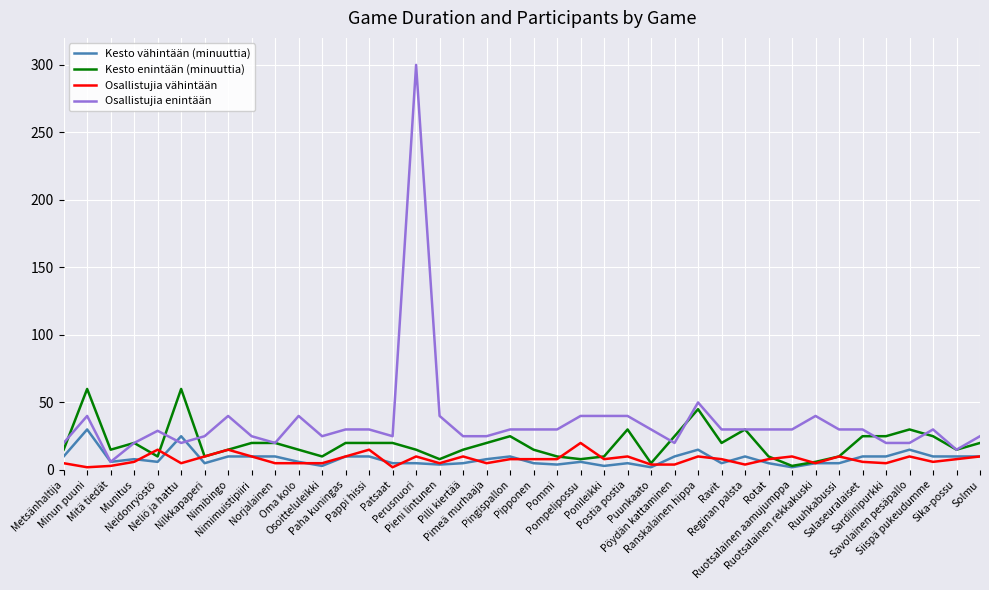

True or false: Kesto vähintään (minuuttia) and Osallistujia vähintään intersect in this chart.

True